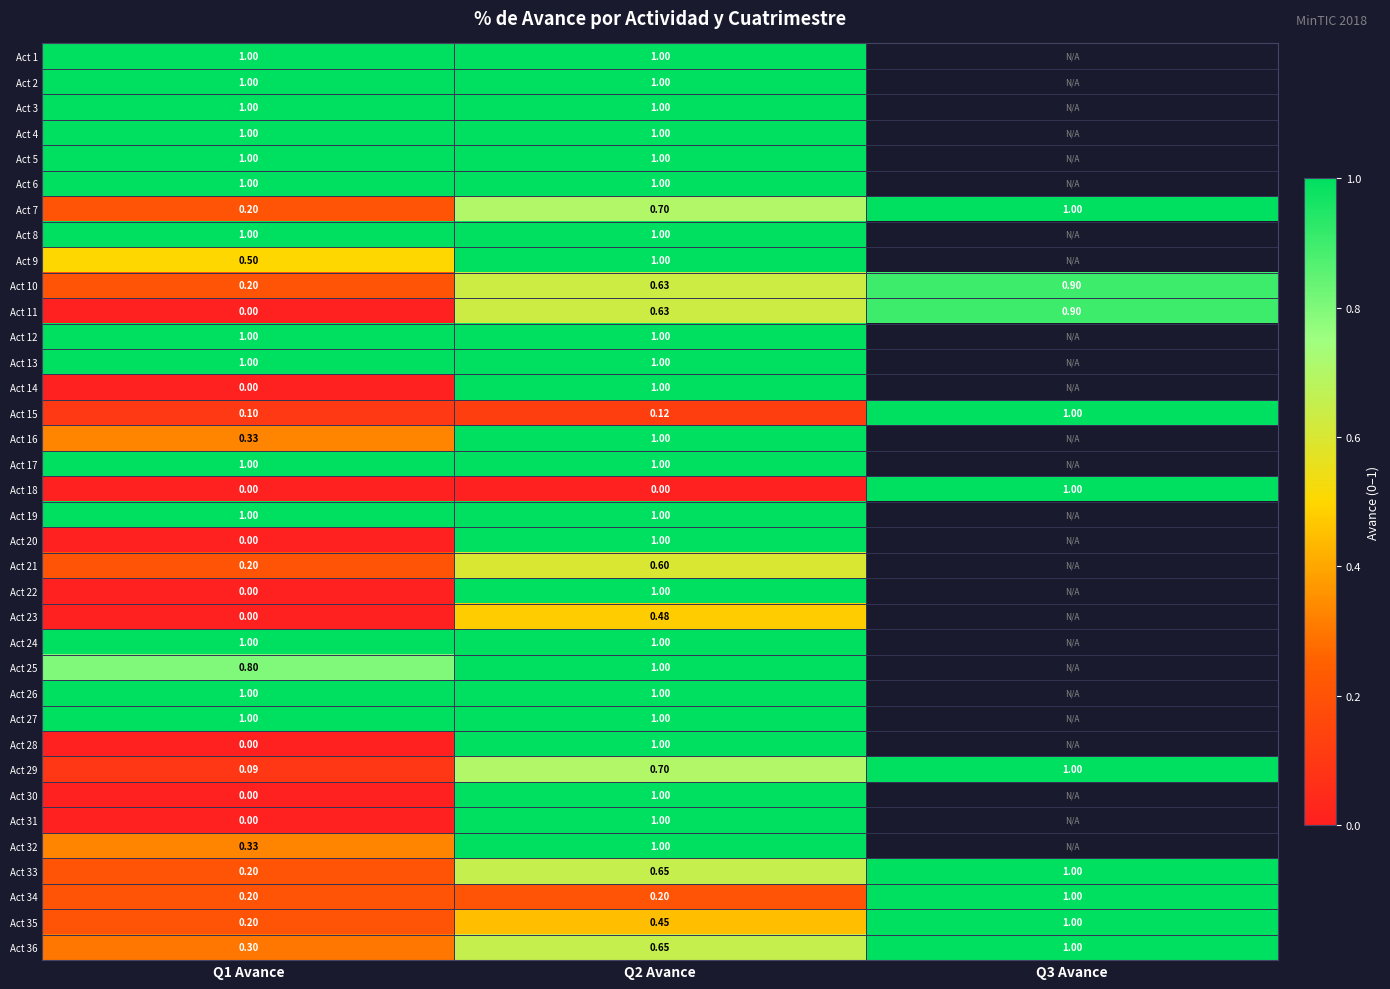

How many positive values does the Act 11 series have?

2